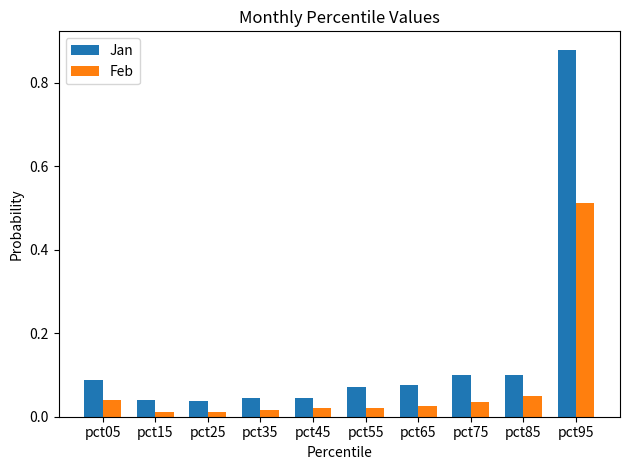

What is the sum of all Jan values?

1.5